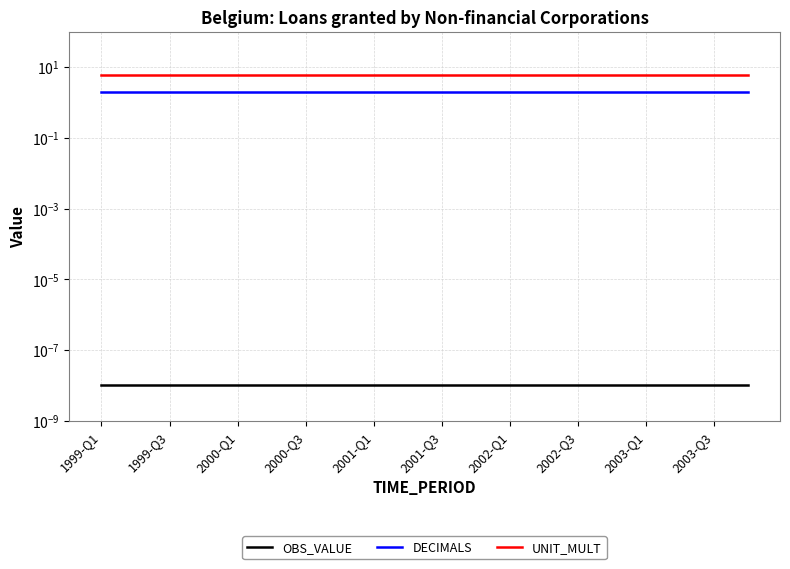

What is the average value of the DECIMALS series?

2.0